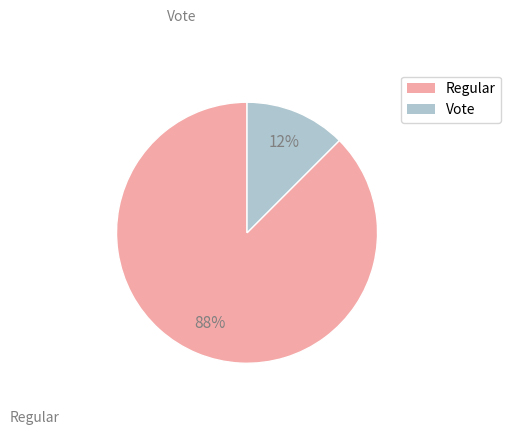

Does any single category account for the majority?

Yes